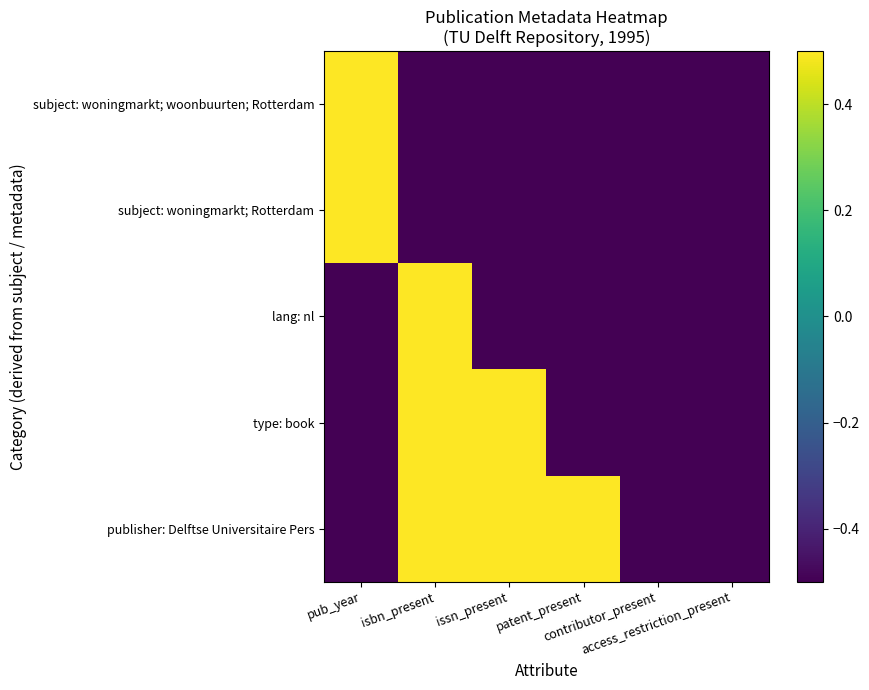

Which series changed the most between issn_present and access_restriction_present?

type: book